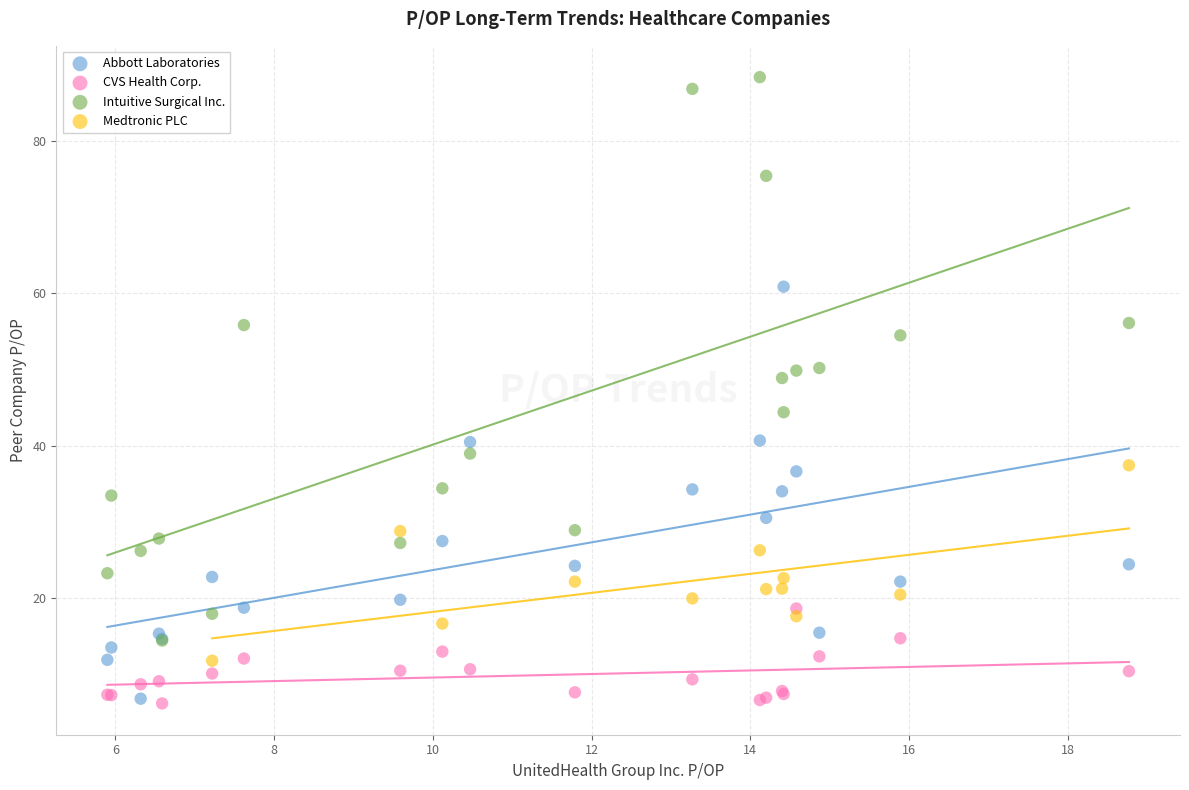

Which series has the largest Y range (max minus min)?

Intuitive Surgical Inc.